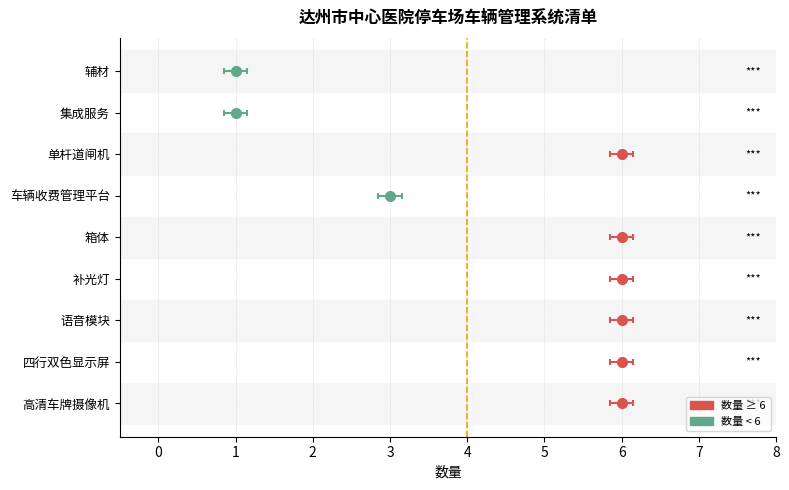

Which label corresponds to the largest value in the chart?

高清车牌摄像机